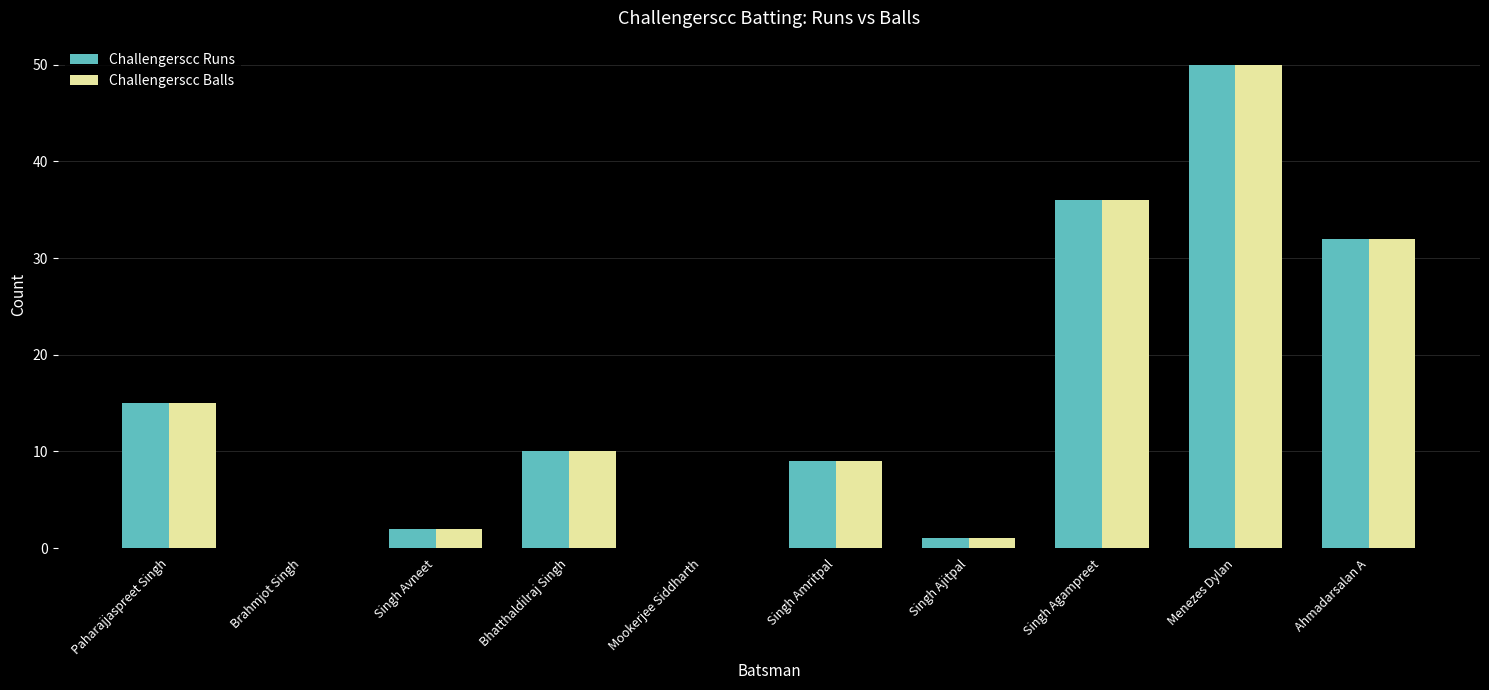

The value of Challengerscc Runs at Ahmadarsalan A is 32. True or false?

True